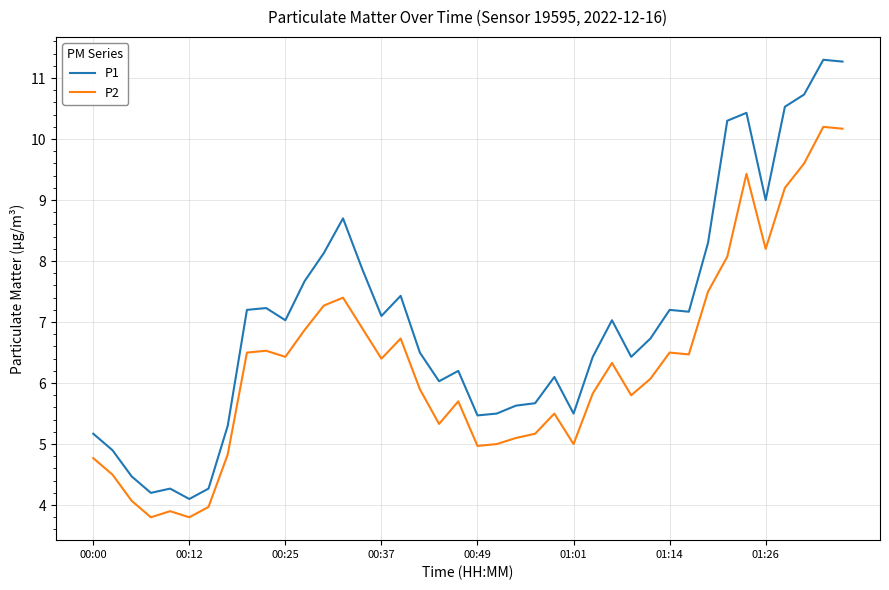

Is this an area chart (filled region under the line)?

No